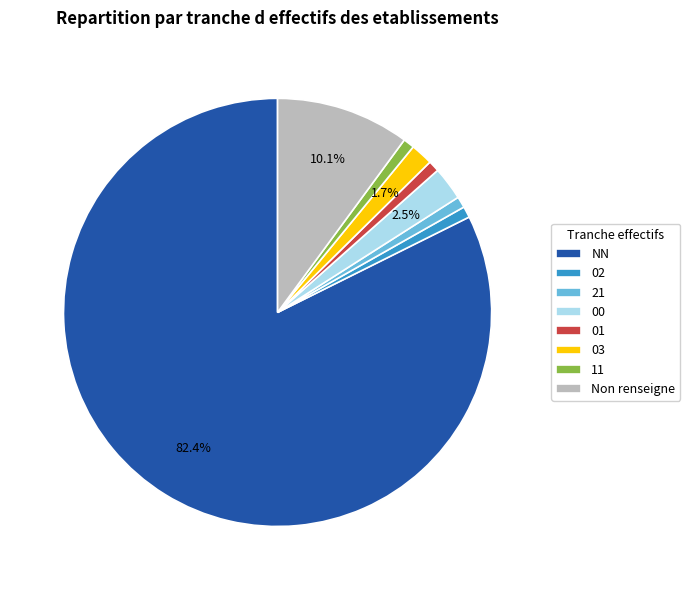

Is 00 the majority of the pie?

No